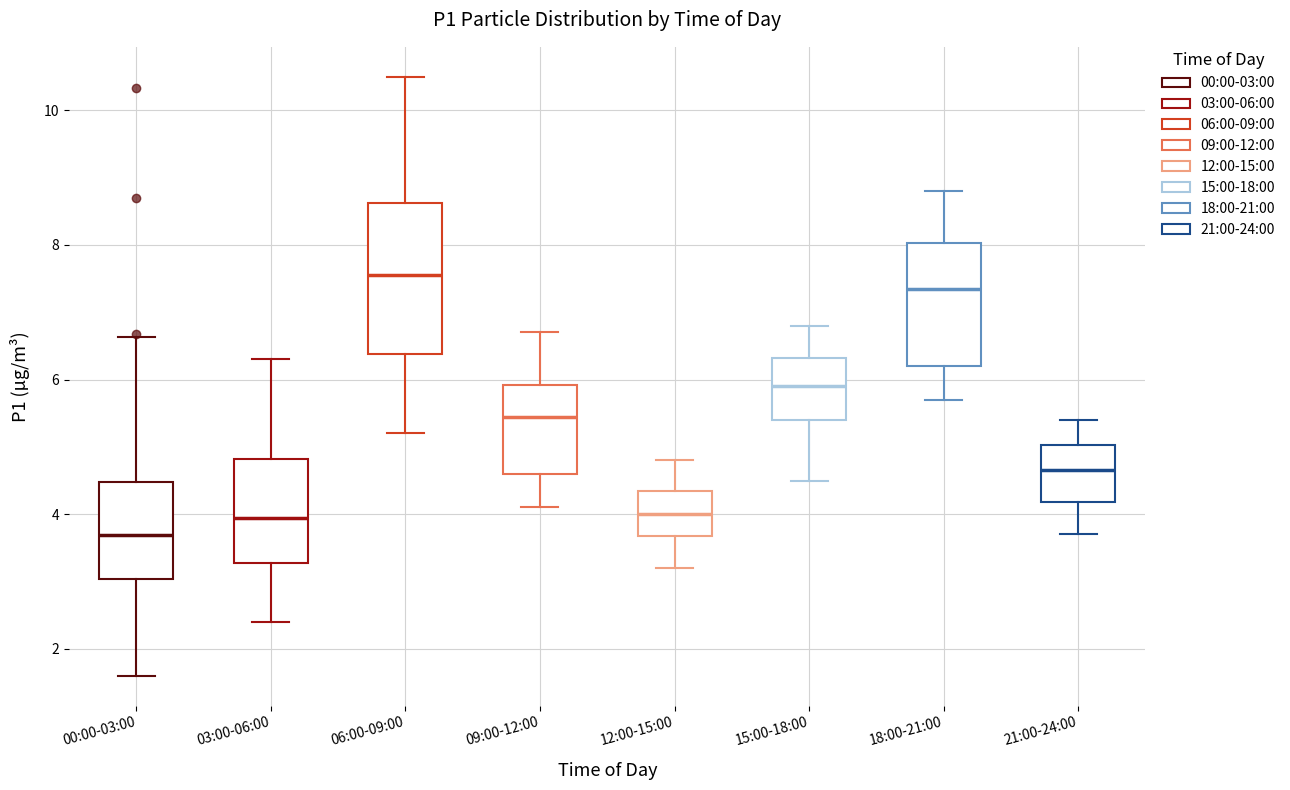

Comparing the boxes themselves (not the whiskers), which one is the tallest?

06:00-09:00